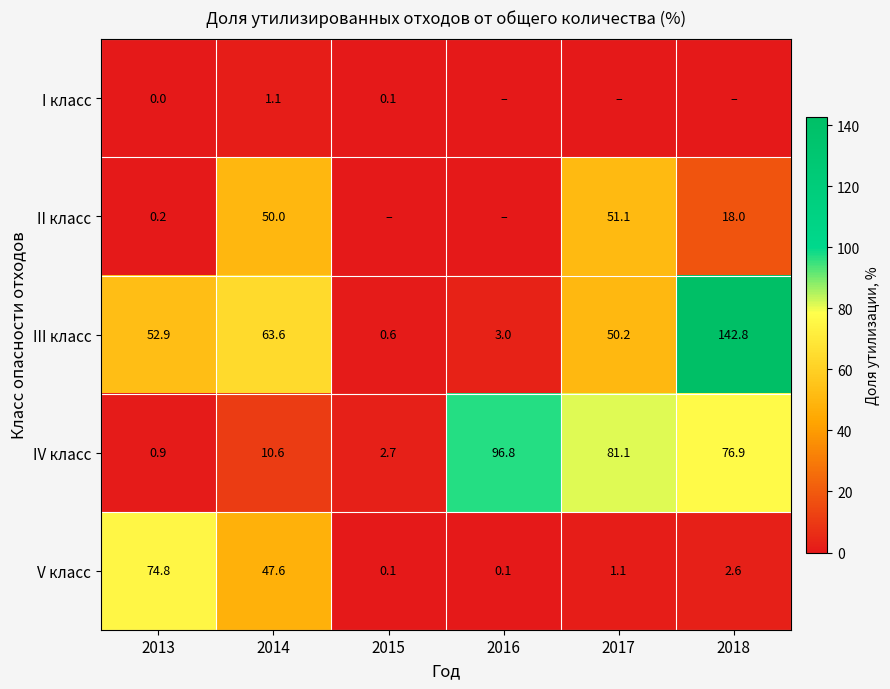

What is the maximum value for V класс?

74.8